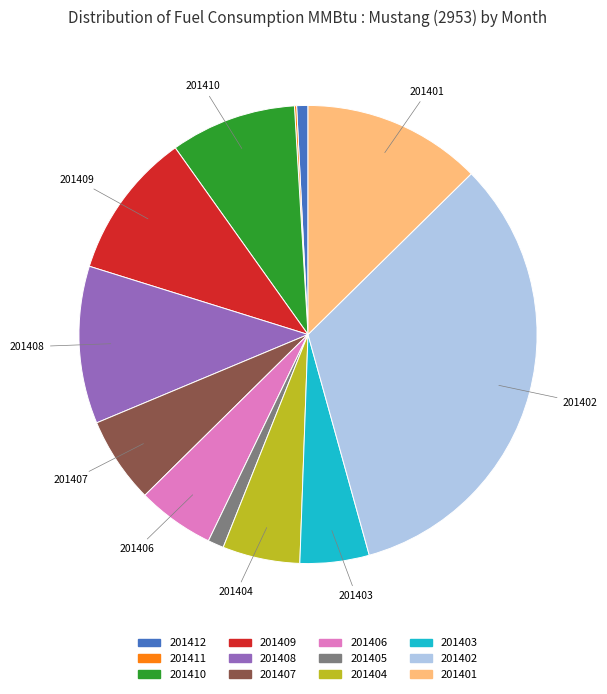

Does 201407 represent more than half of the total?

No